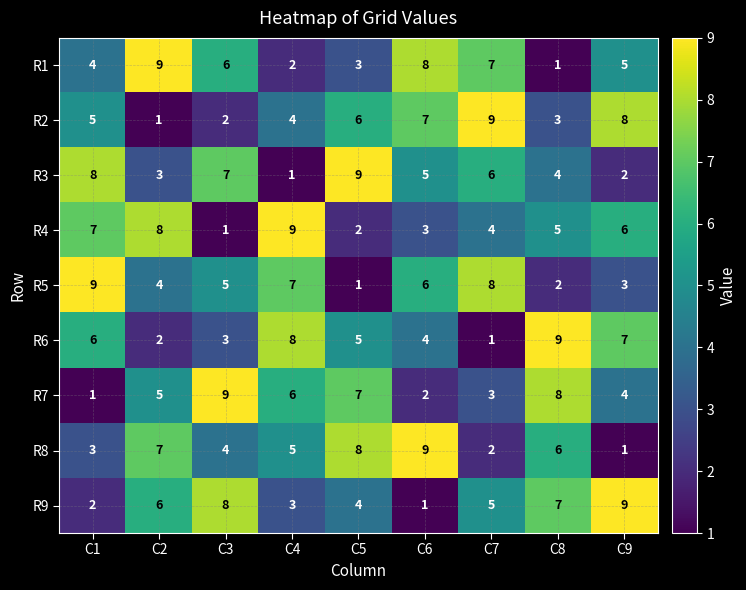

What is the sum of the R3 values at C8 and C9?

6